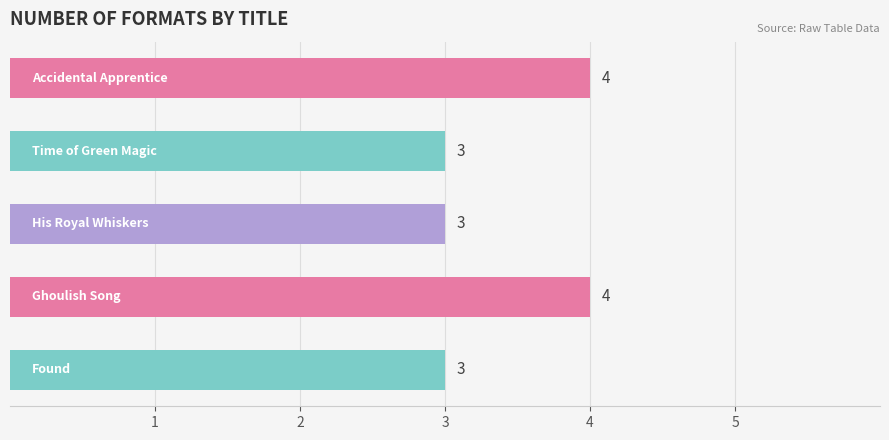

What is the value of the 1st bar from the top?

4